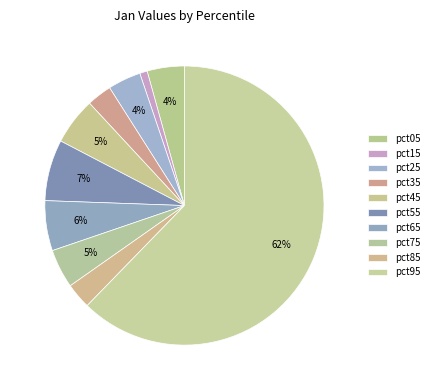

Is there any slice that represents more than half of the pie?

Yes